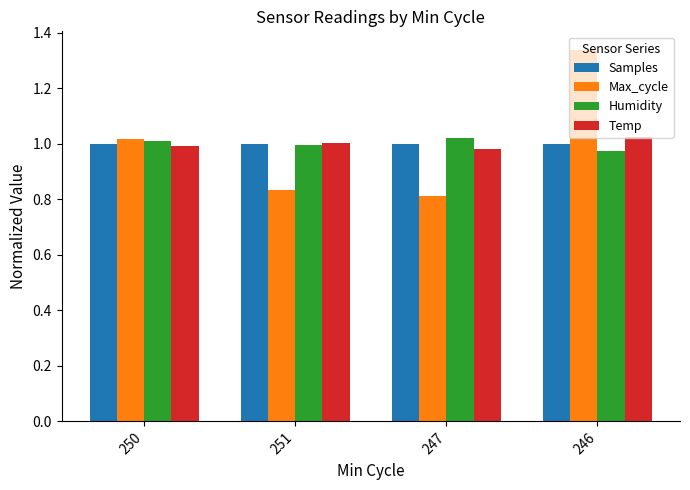

What is the difference between the second highest and second lowest values in the Max_cycle series?

0.2